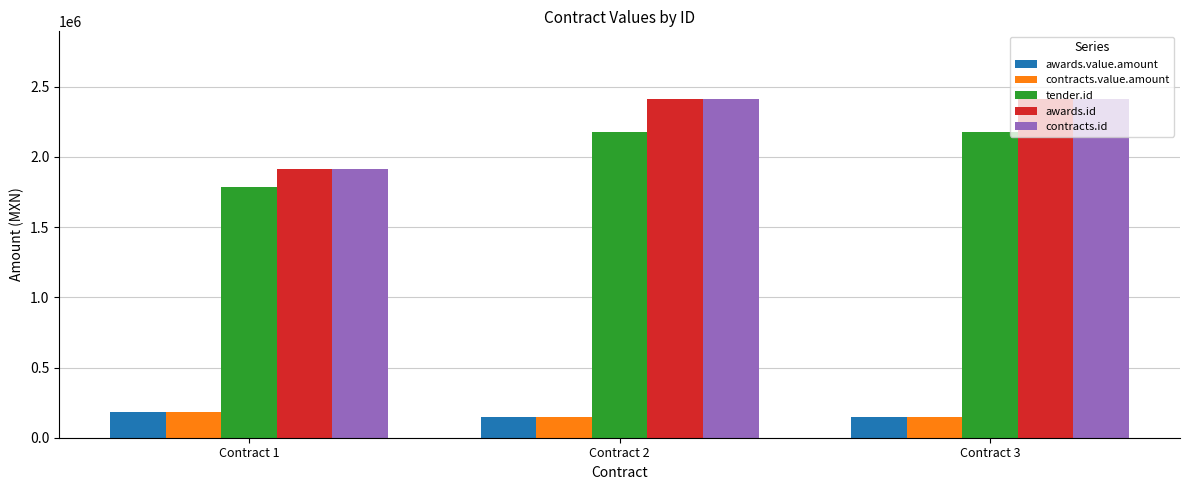

True or false: contracts.value.amount has a value of 301447 at Contract 1.

False